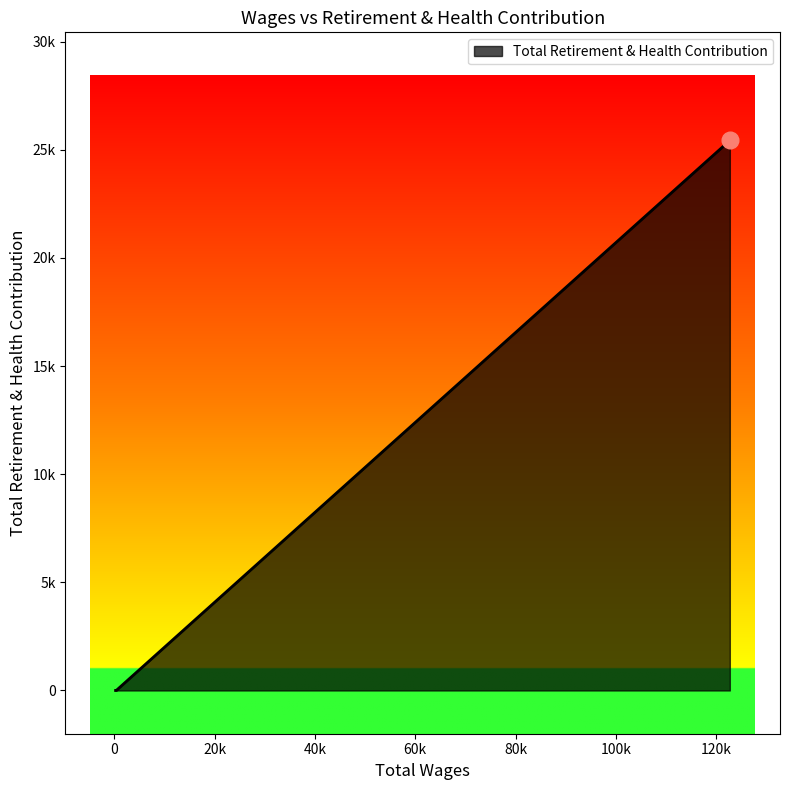

Does the chart have visible grid lines?

No